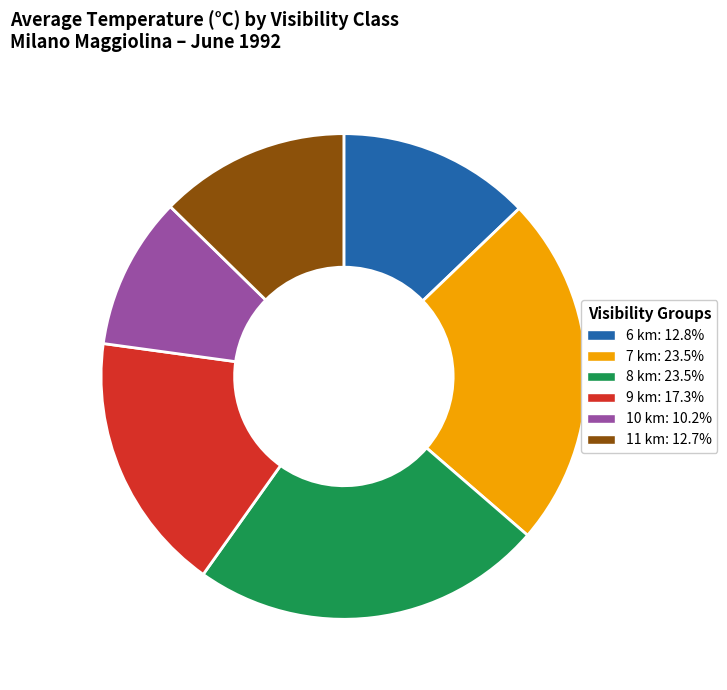

Does any single category account for the majority?

No